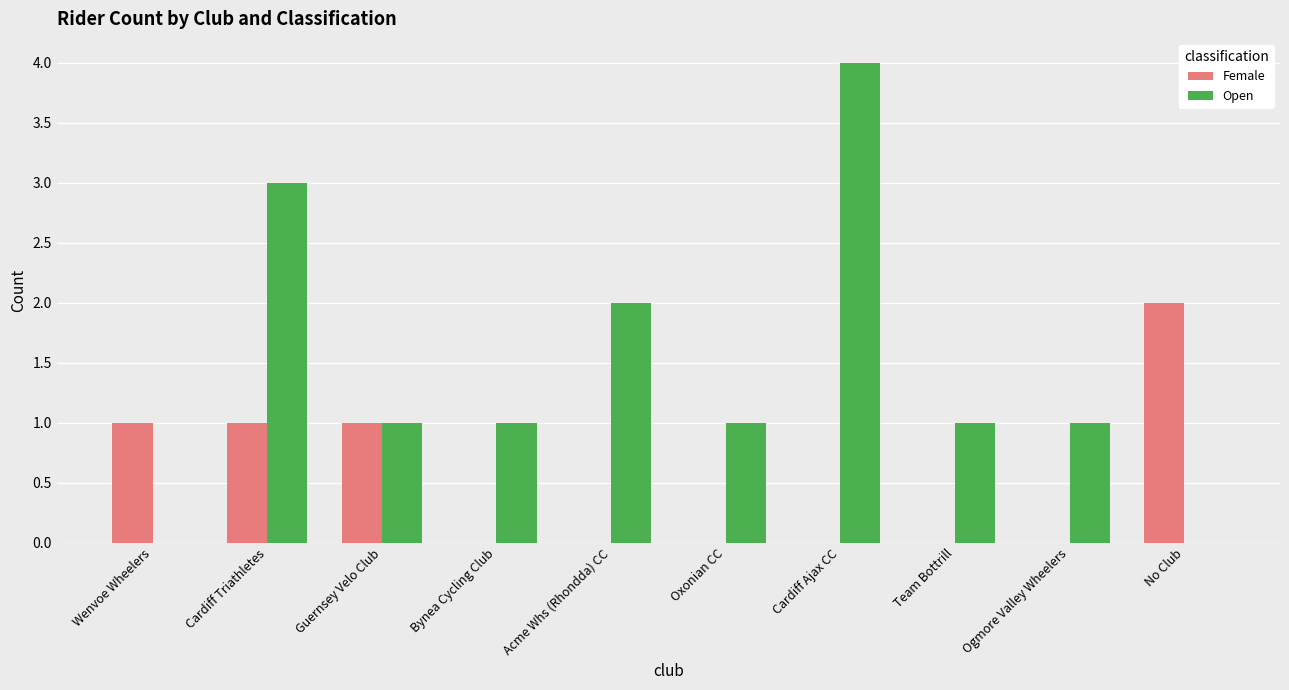

What are all the series names shown in the legend?

Female, Open